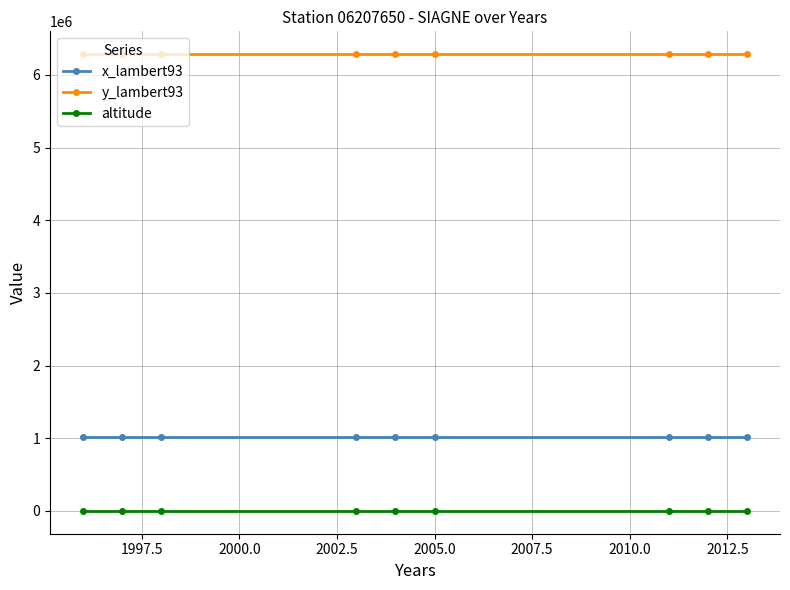

True or false: x_lambert93 and y_lambert93 cross at least once.

False